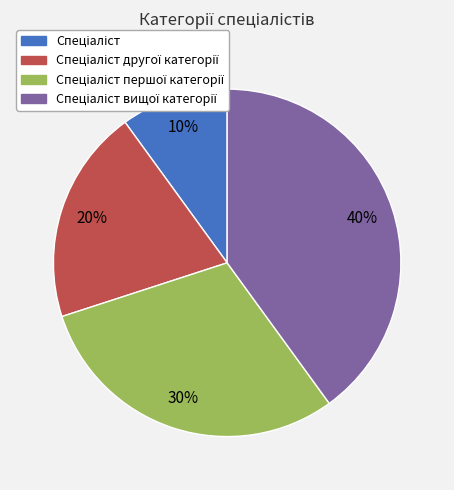

Count the number of slices in the pie.

4